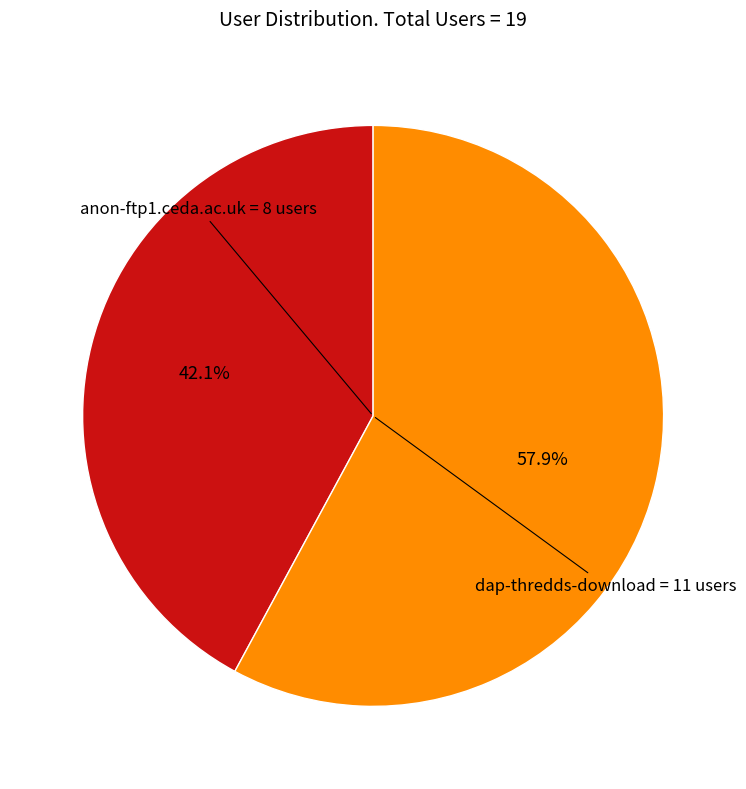

Is there a majority slice in this chart?

Yes